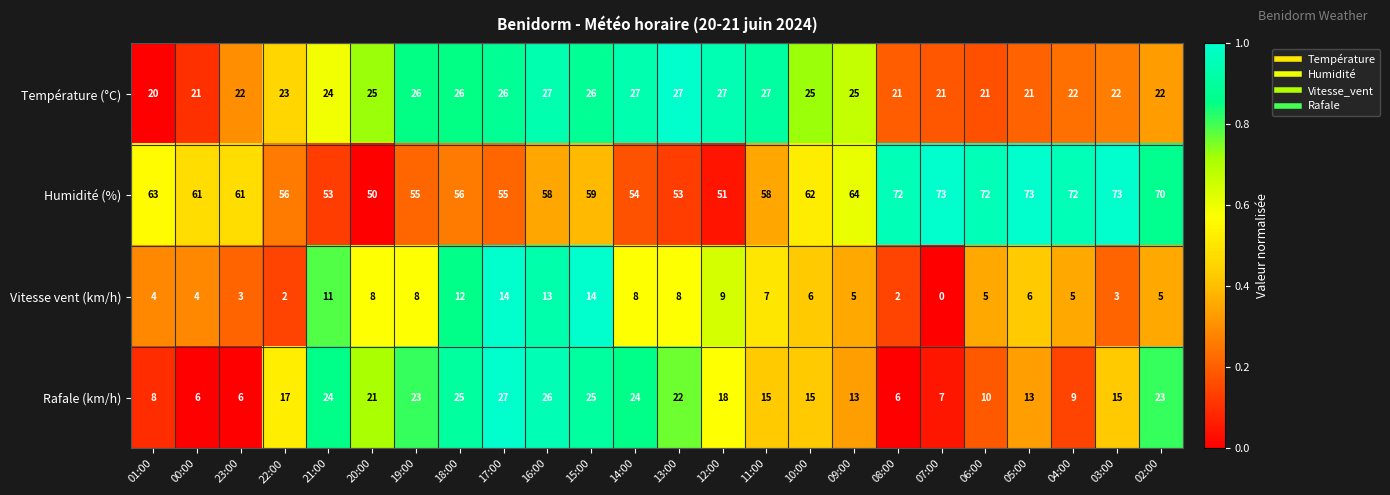

Is it true that Vitesse vent (km/h) equals 2 at 10:00?

False